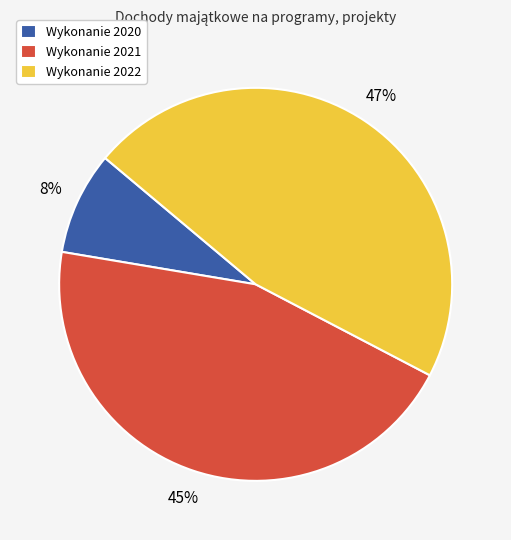

To the nearest percent, what portion does Wykonanie 2022 represent?

47%